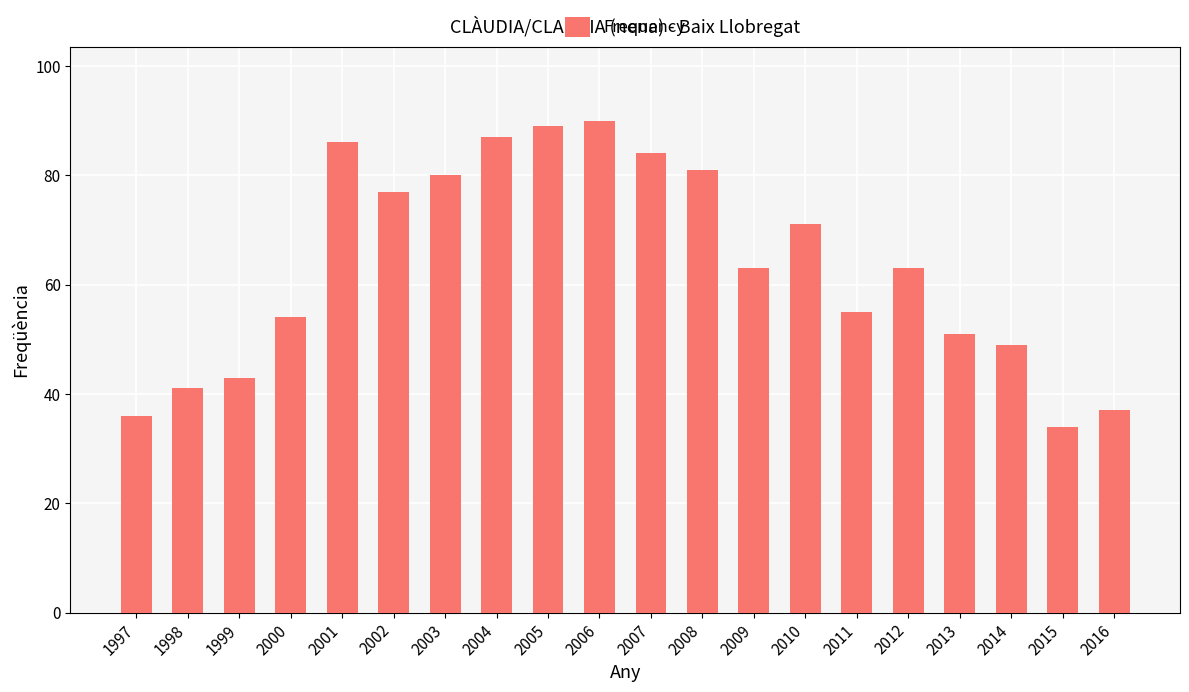

What is the value of the 2nd bar from the left?

41